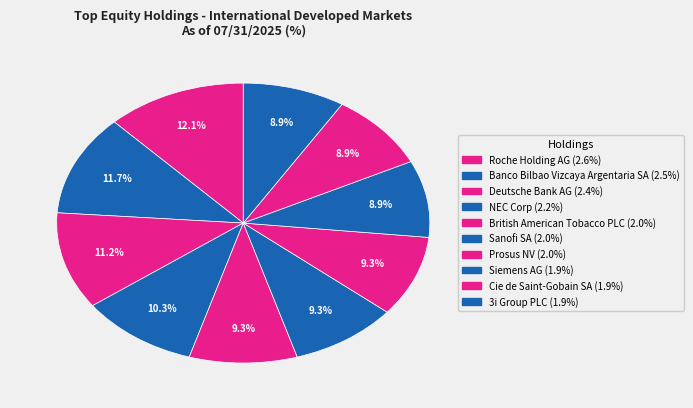

Count the number of slices in the pie.

10